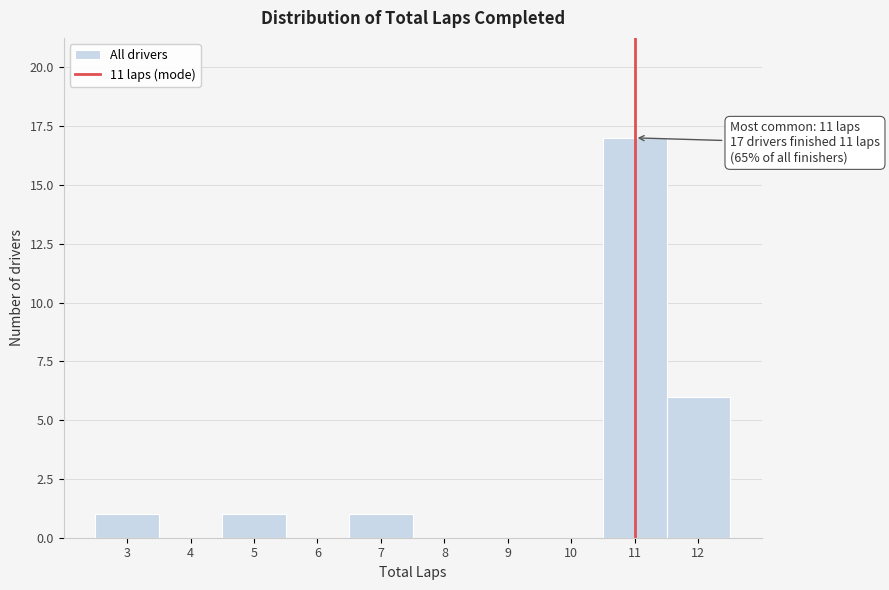

Which range on the x-axis has the tallest bar?

10.5 to 11.5